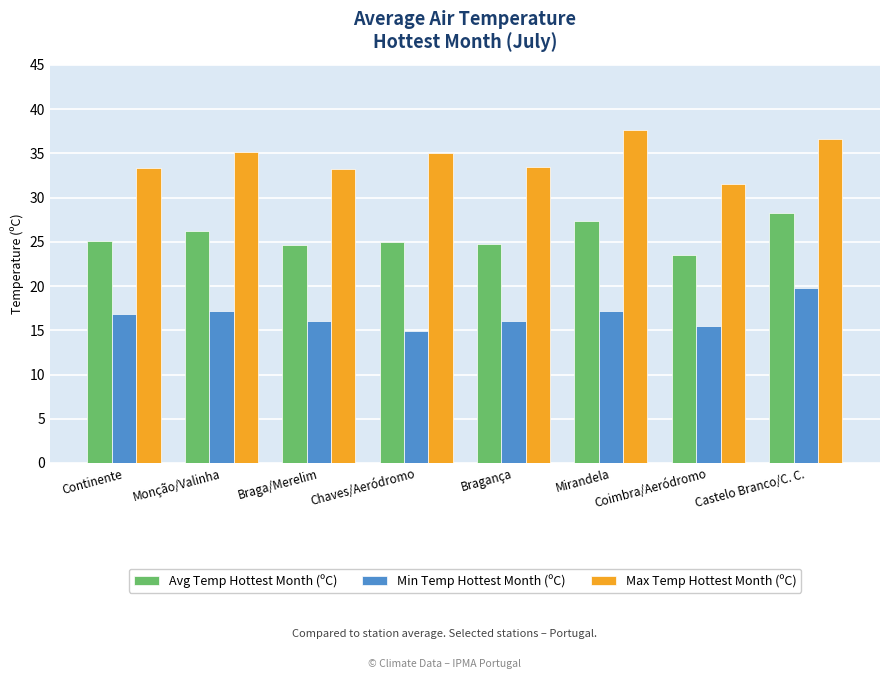

Does the chart contain any negative values?

No